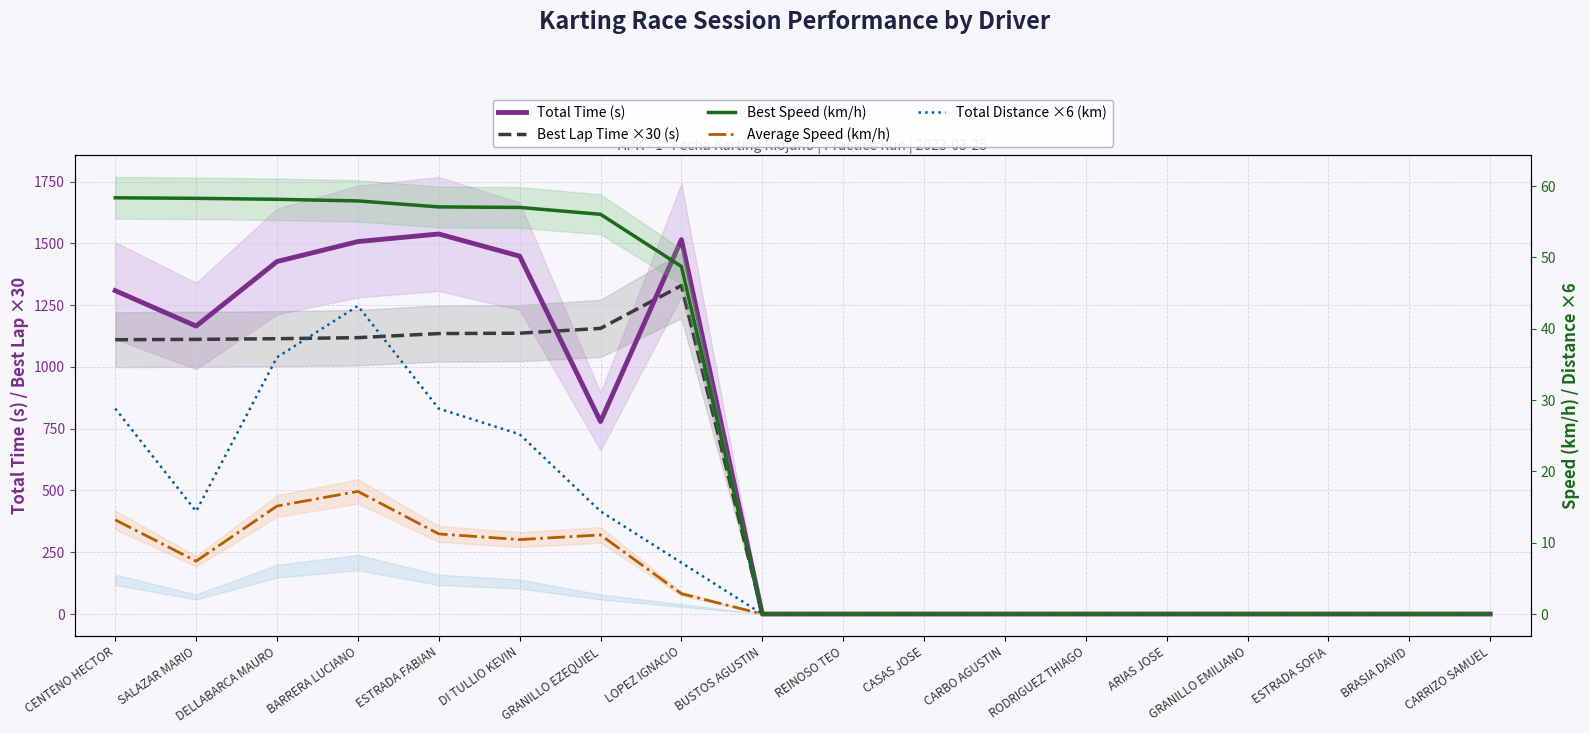

What position from the right is ESTRADA FABIAN?

14